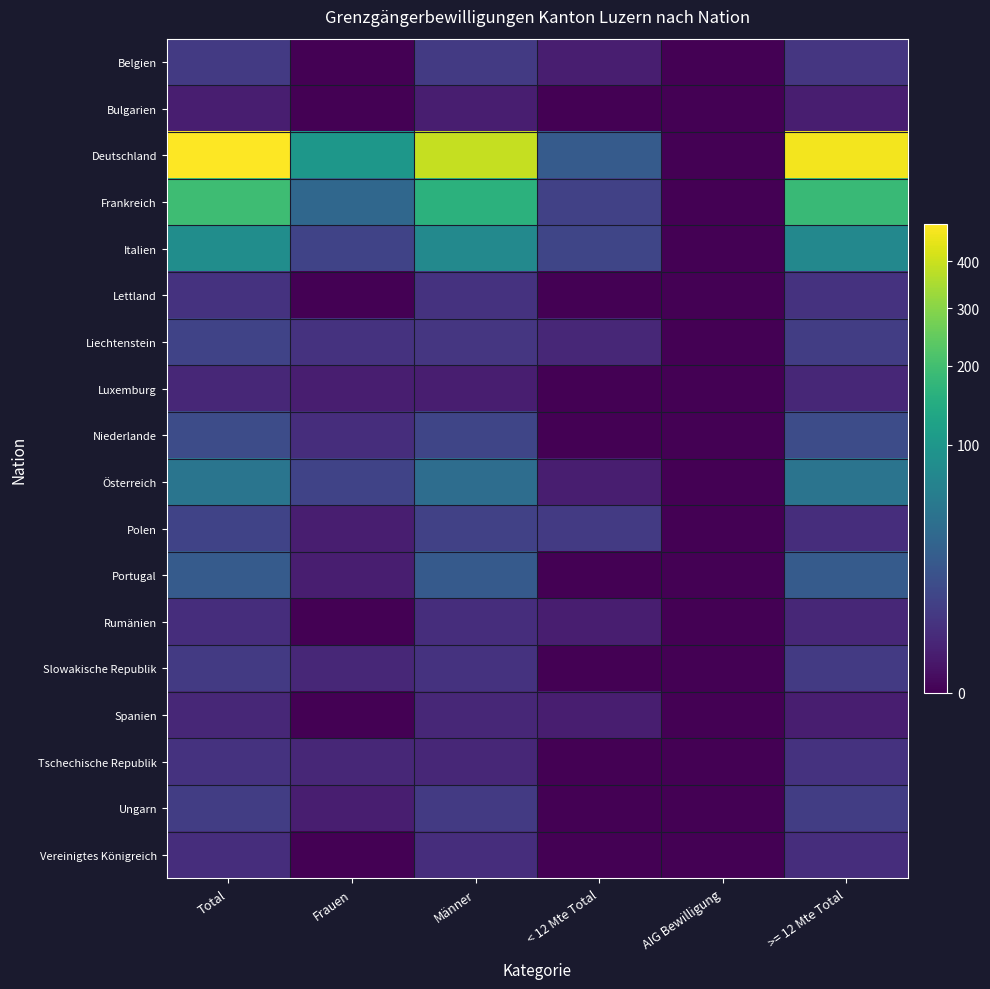

List the series in order of their peak value, highest first.

Deutschland, Frankreich, Italien, Österreich, Portugal, Niederlande, Liechtenstein, Polen, Ungarn, Belgien, Slowakische Republik, Lettland, Tschechische Republik, Rumänien, Vereinigtes Königreich, Luxemburg, Spanien, Bulgarien